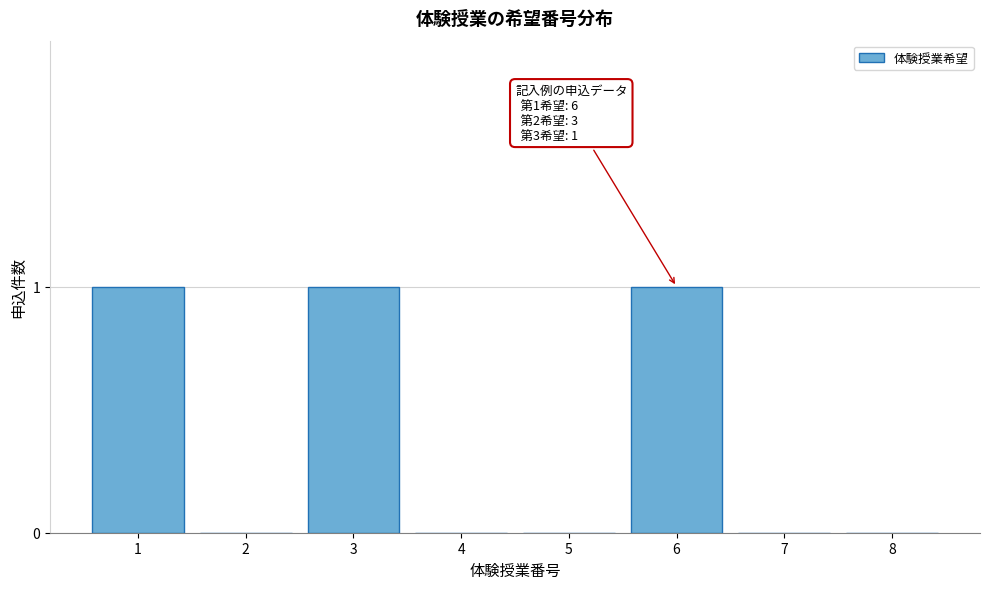

Reading right to left, transcribe all the data shown in this chart.

8=0	7=0	6=1	5=0	4=0	3=1	2=0	1=1